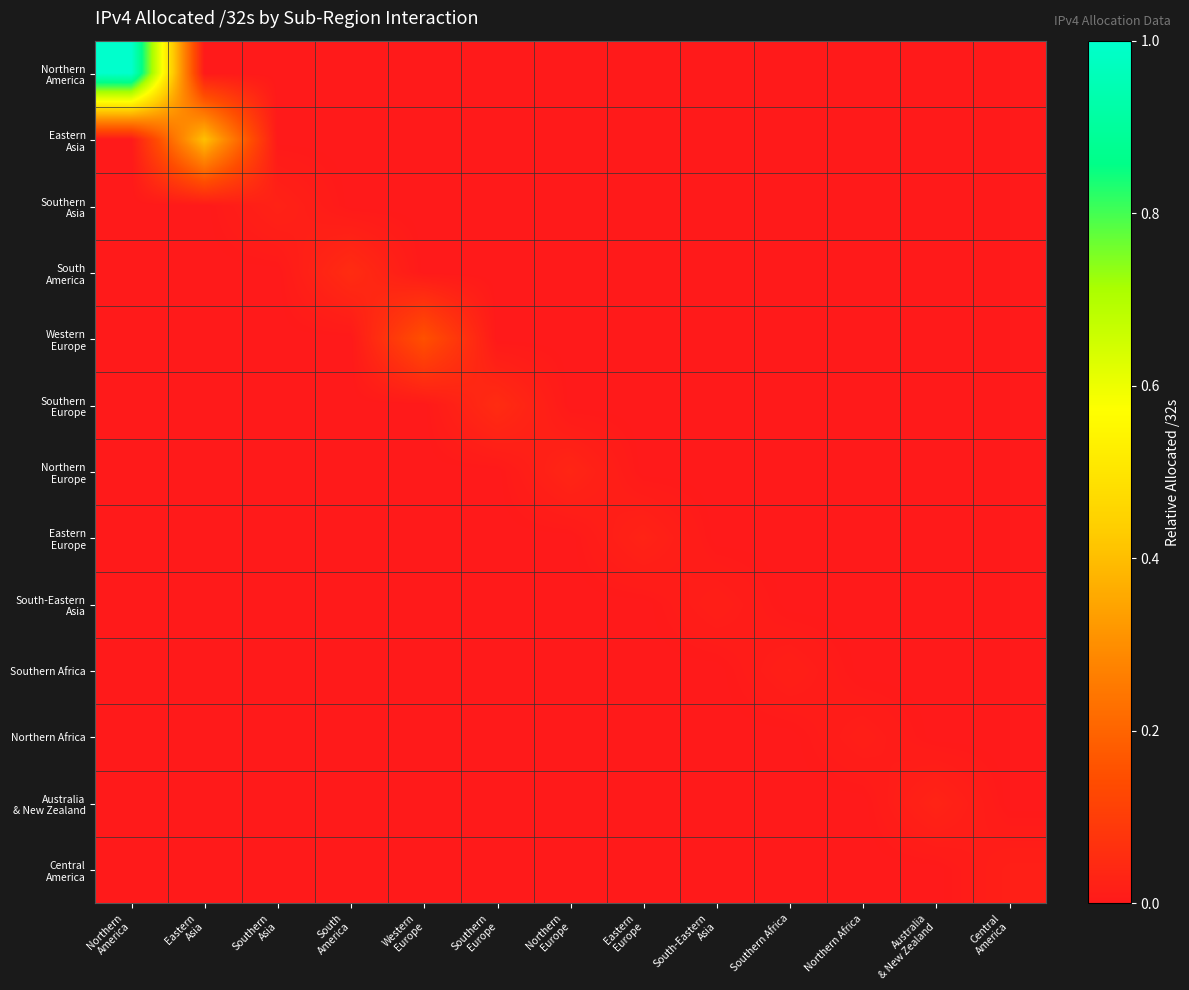

What is the spread (max minus min) of values at South
America?

0.1